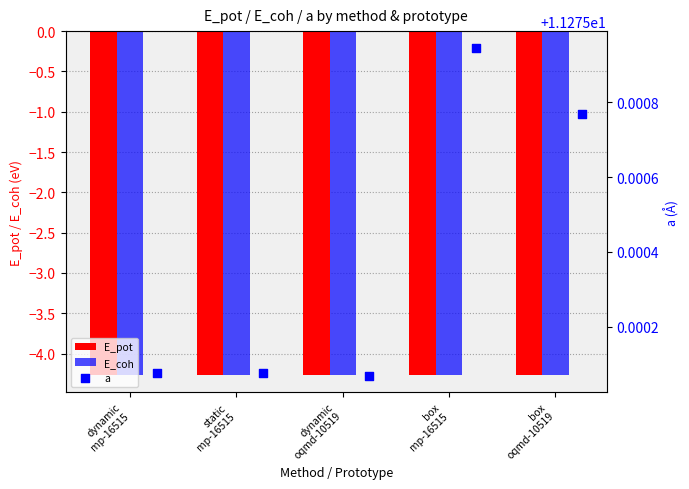

Is the value of E_pot at box
mp-16515 greater than the value of E_coh at dynamic
mp-16515?

Yes